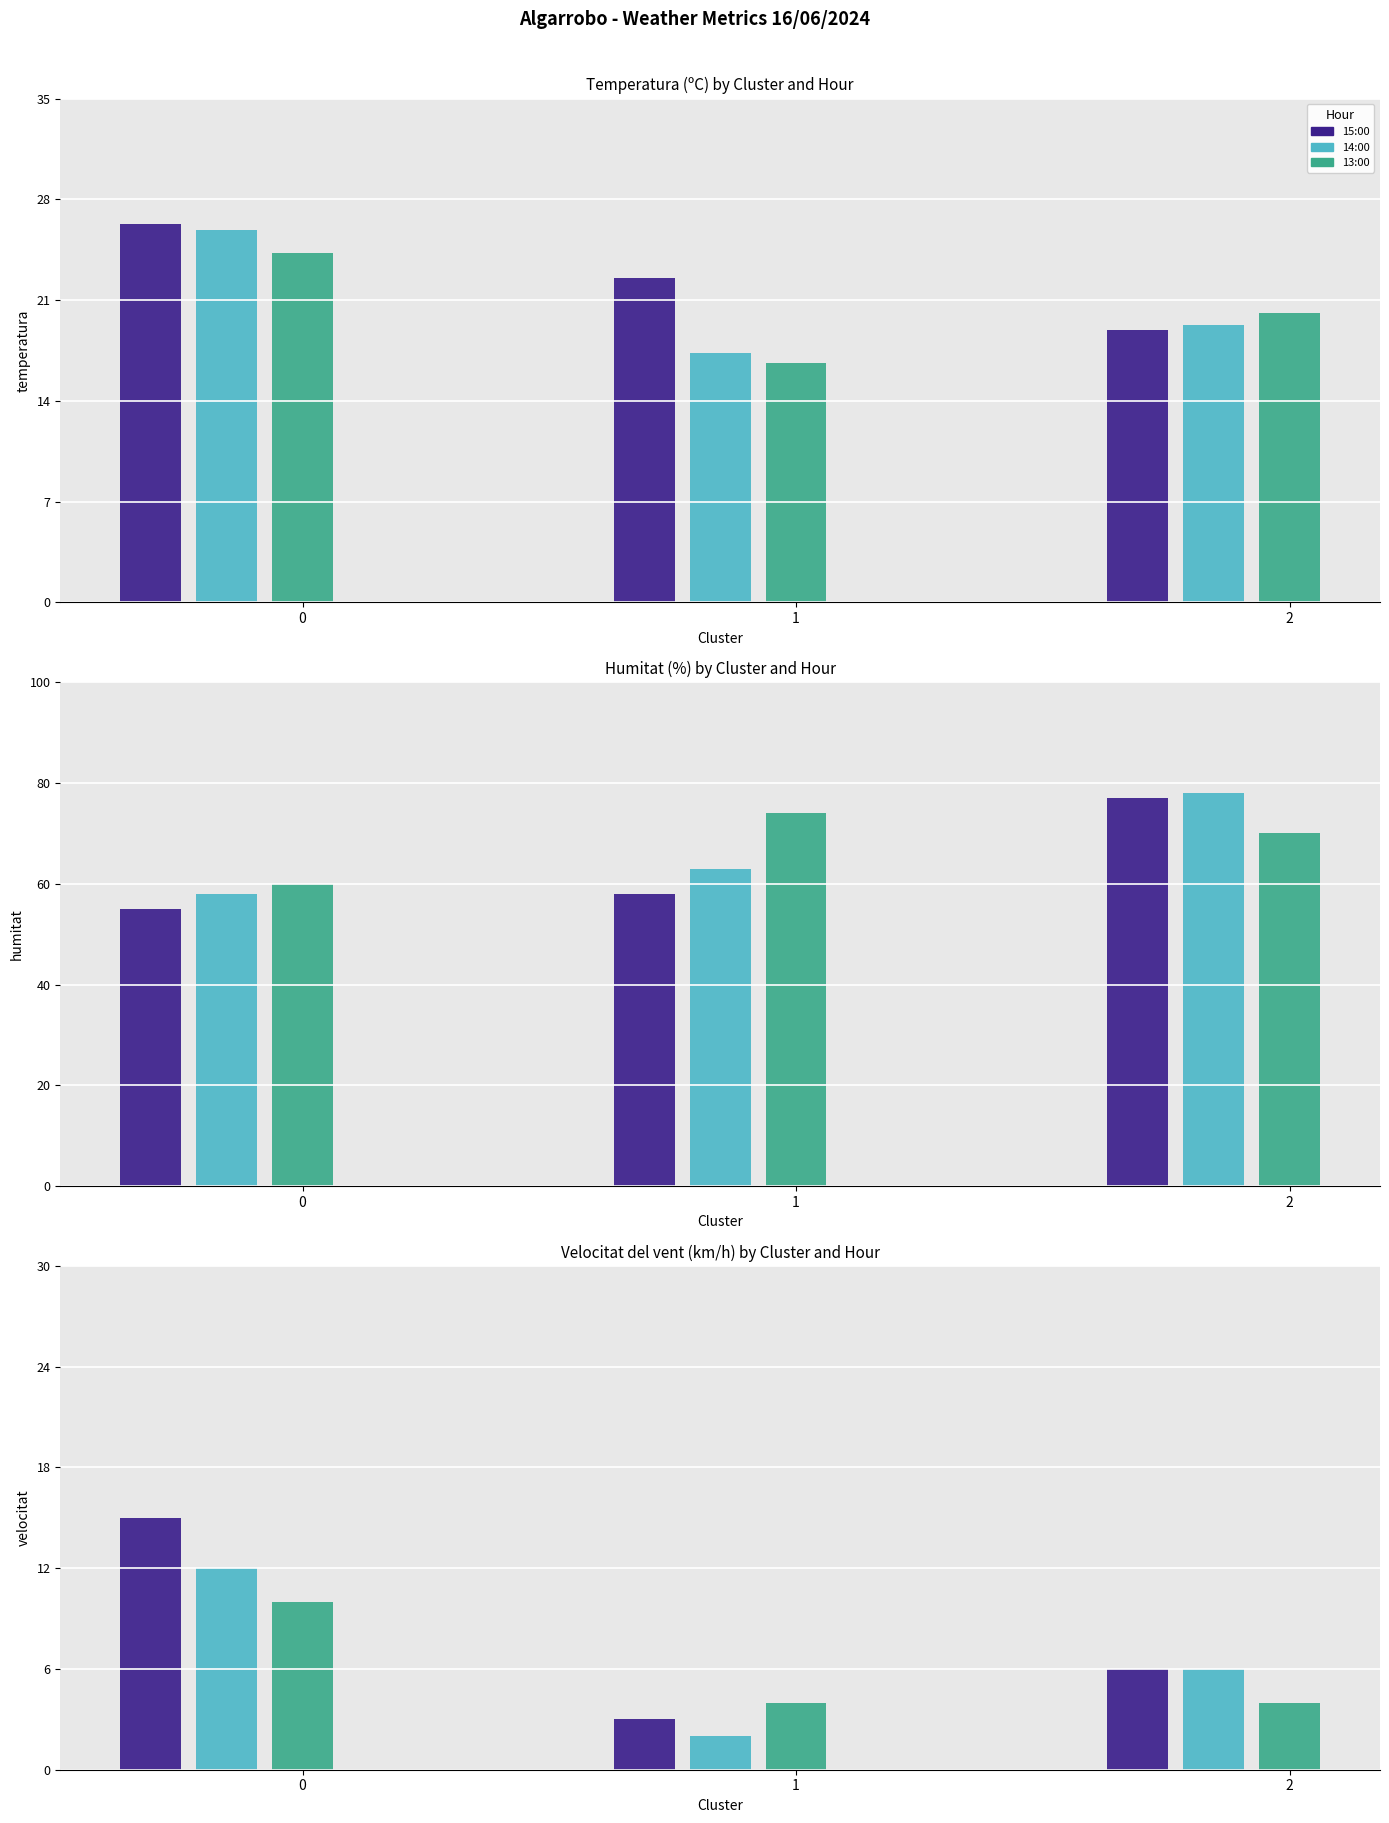

What is the greatest value displayed?

78.0